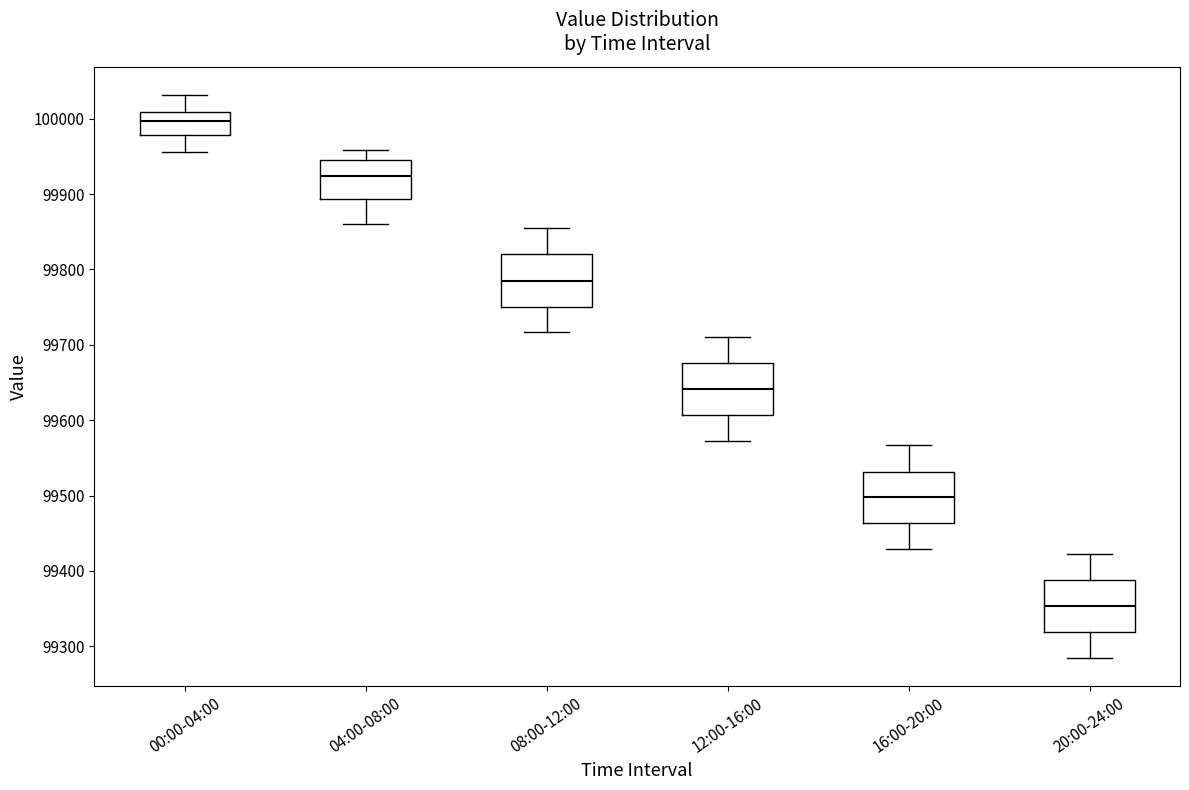

Reading left to right, transcribe this box plot: for each box, give where its median line is, the range the box spans, and where its two whiskers end, as read against the y-axis. The values are not printed on the chart, so give them approximately, as read against the axis.

00:00-04:00: median 100000, box 99980 to 100010, whiskers 99960 to 100030
04:00-08:00: median 99920, box 99890 to 99950, whiskers 99860 to 99960
08:00-12:00: median 99790, box 99750 to 99820, whiskers 99720 to 99860
12:00-16:00: median 99640, box 99610 to 99680, whiskers 99570 to 99710
16:00-20:00: median 99500, box 99460 to 99530, whiskers 99430 to 99570
20:00-24:00: median 99350, box 99320 to 99390, whiskers 99280 to 99420